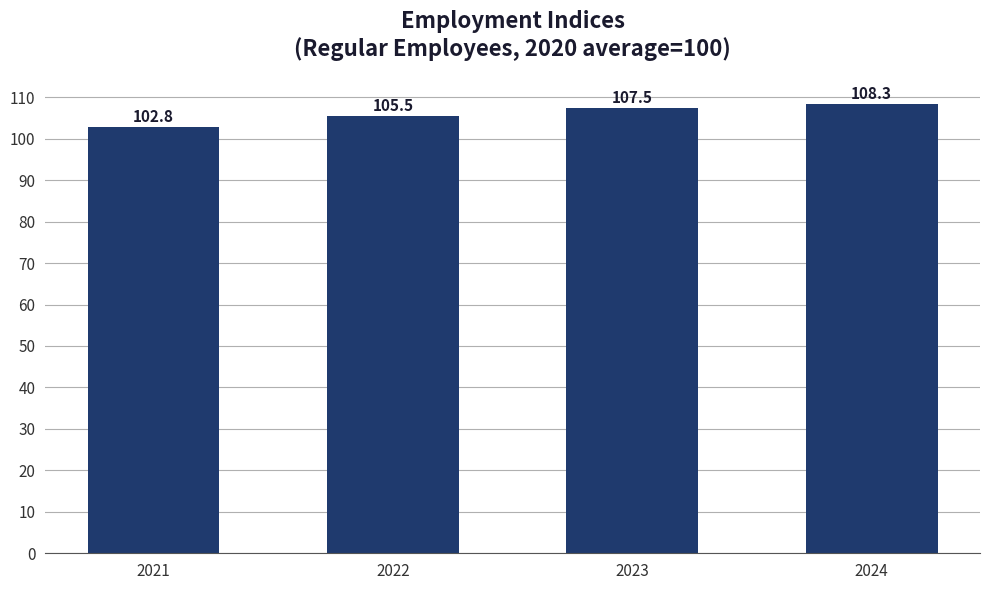

How many bars are there in total?

4